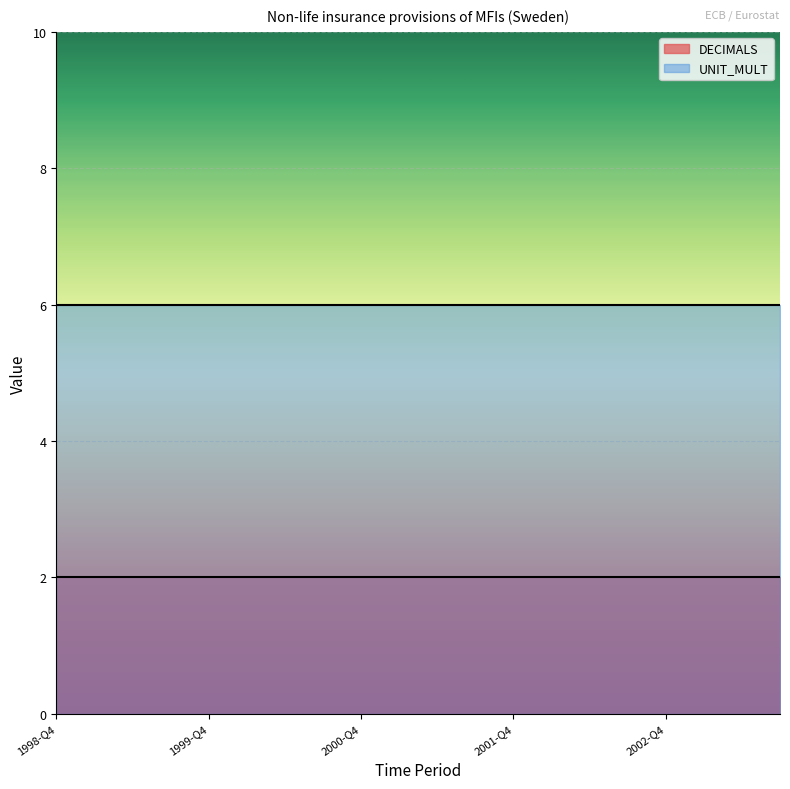

What is the label of the 3rd point from the left?

1999-Q2